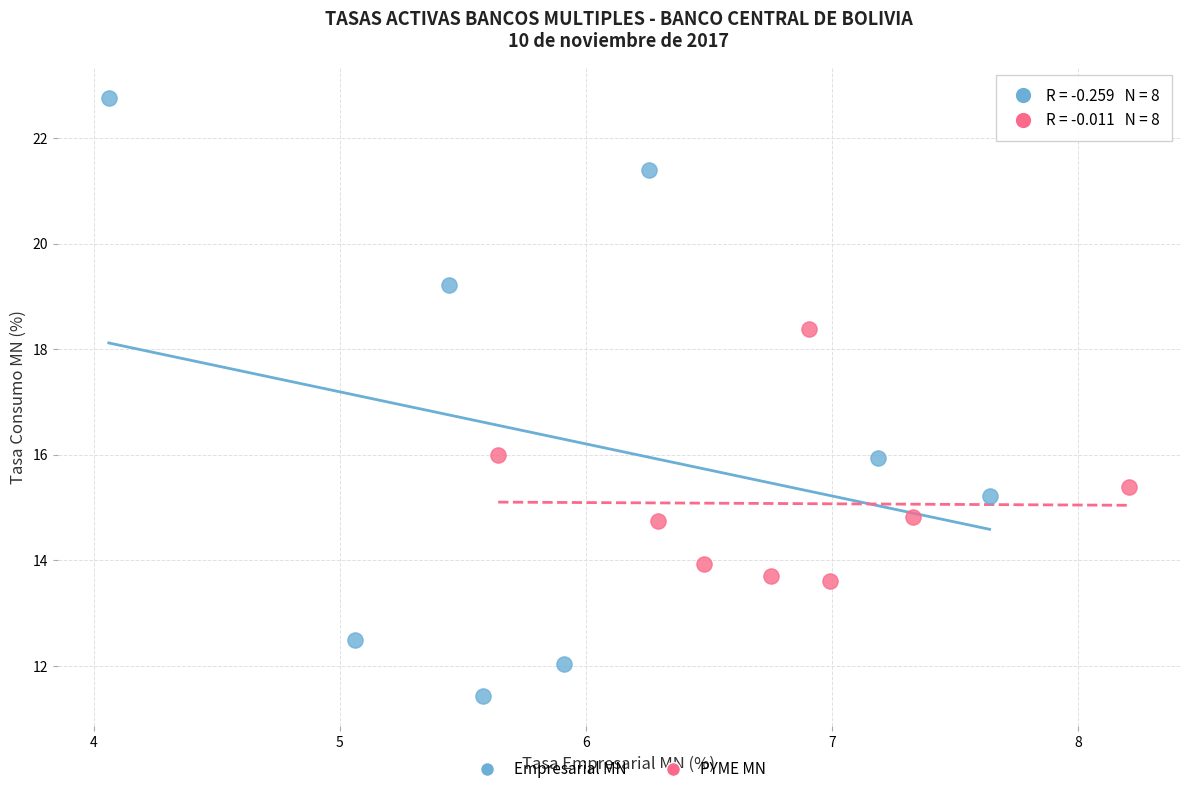

Which series contains the lowest Y value?

Empresarial MN